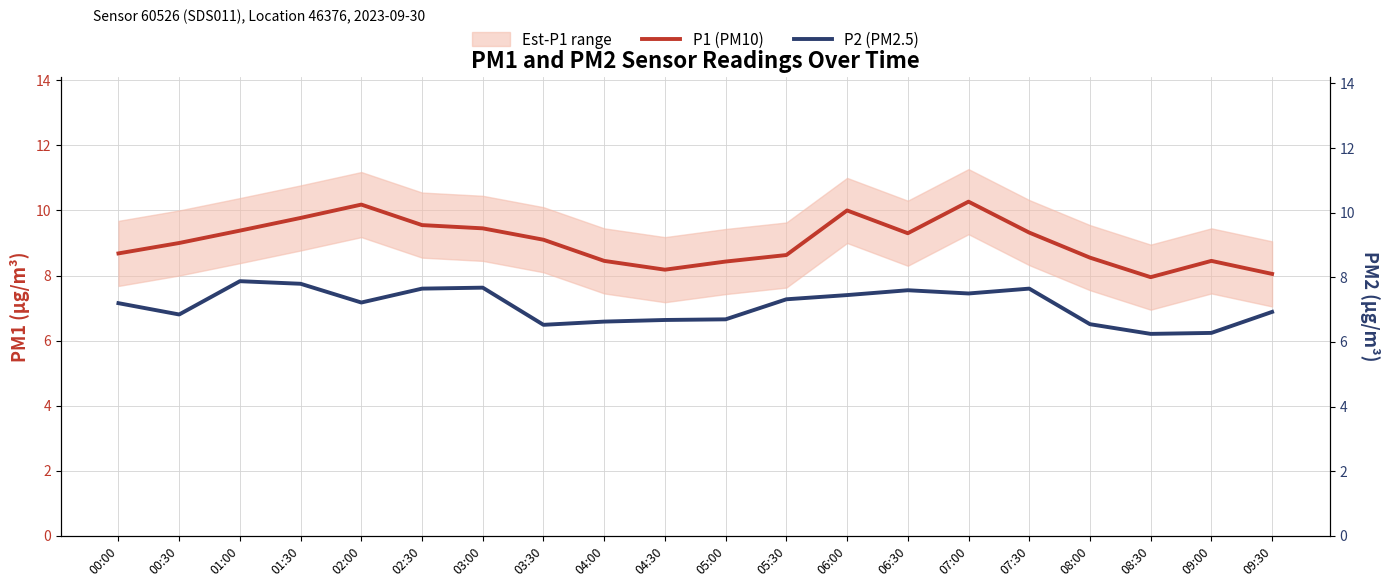

True or false: P1 (PM10) and P2 (PM2.5) cross at least once.

False